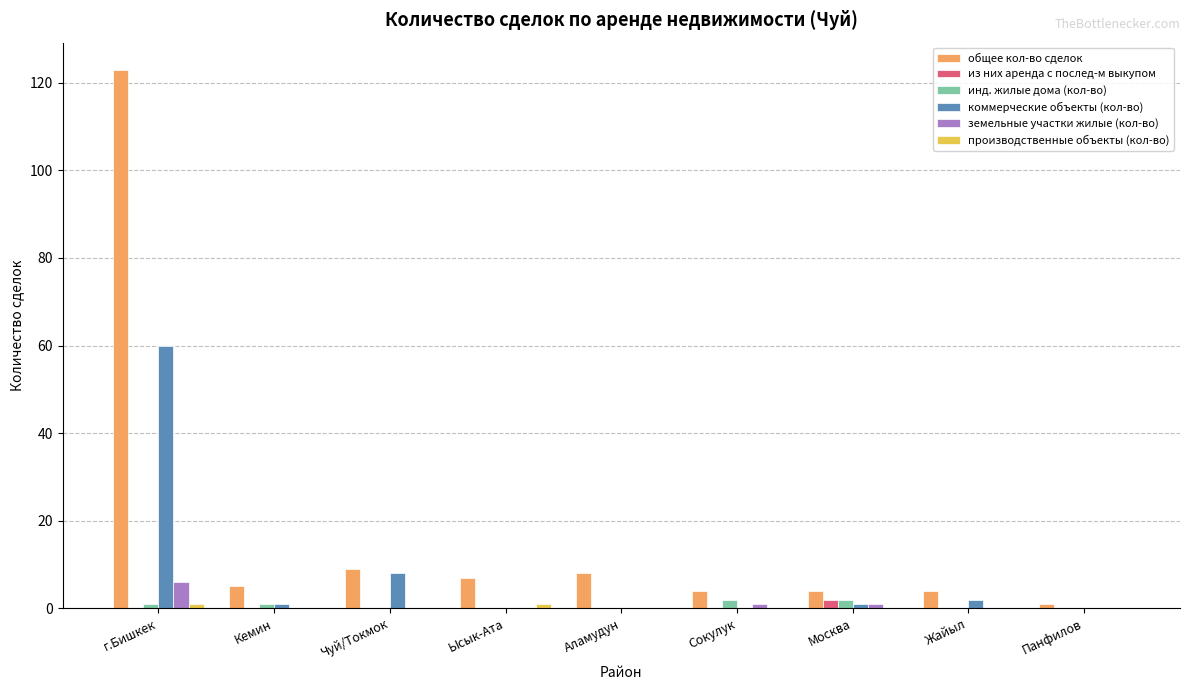

What is the maximum value shown in the chart?

123